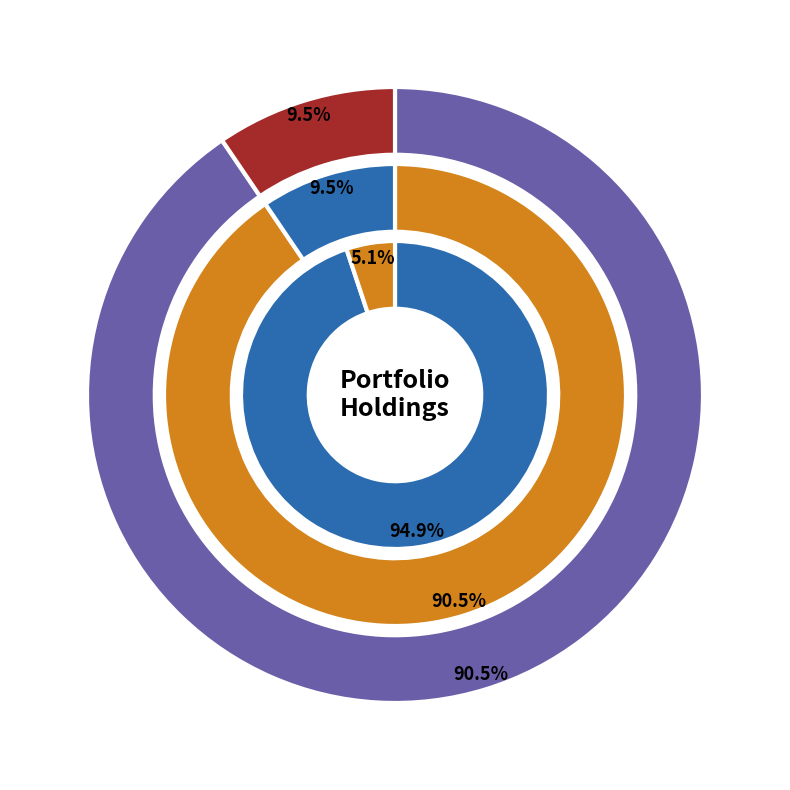

How many segments does this pie chart have?

2